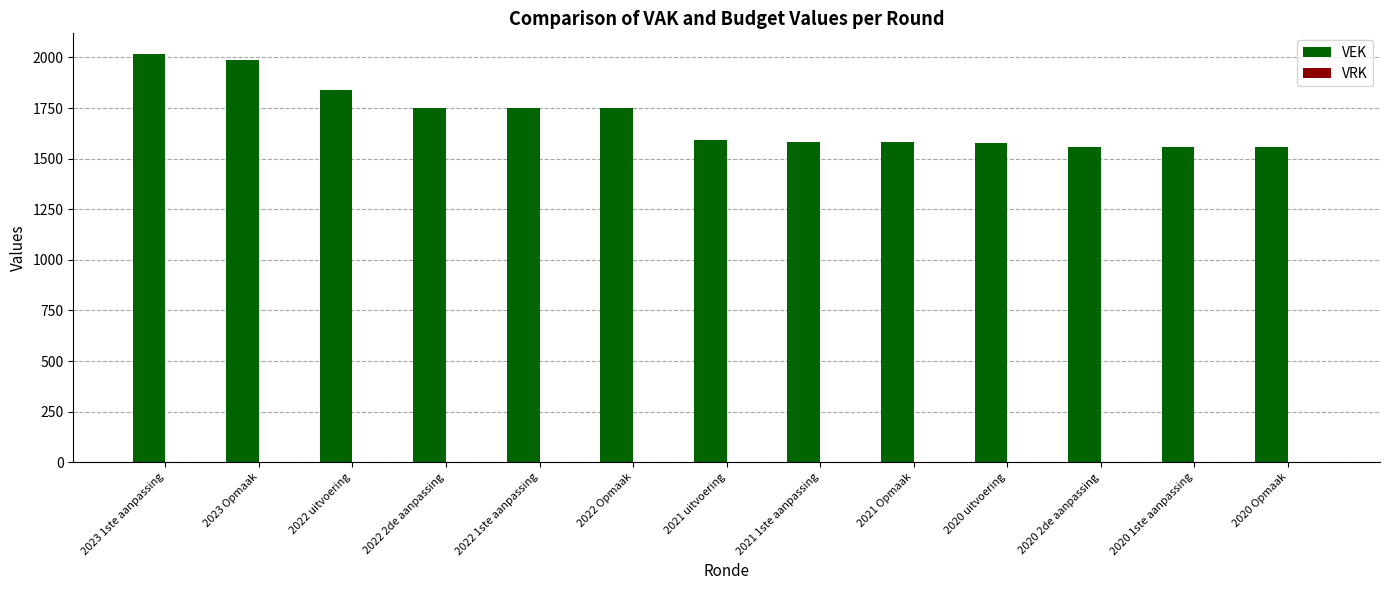

The chart shows a value of 1555 at 2020 Opmaak. True or false?

True